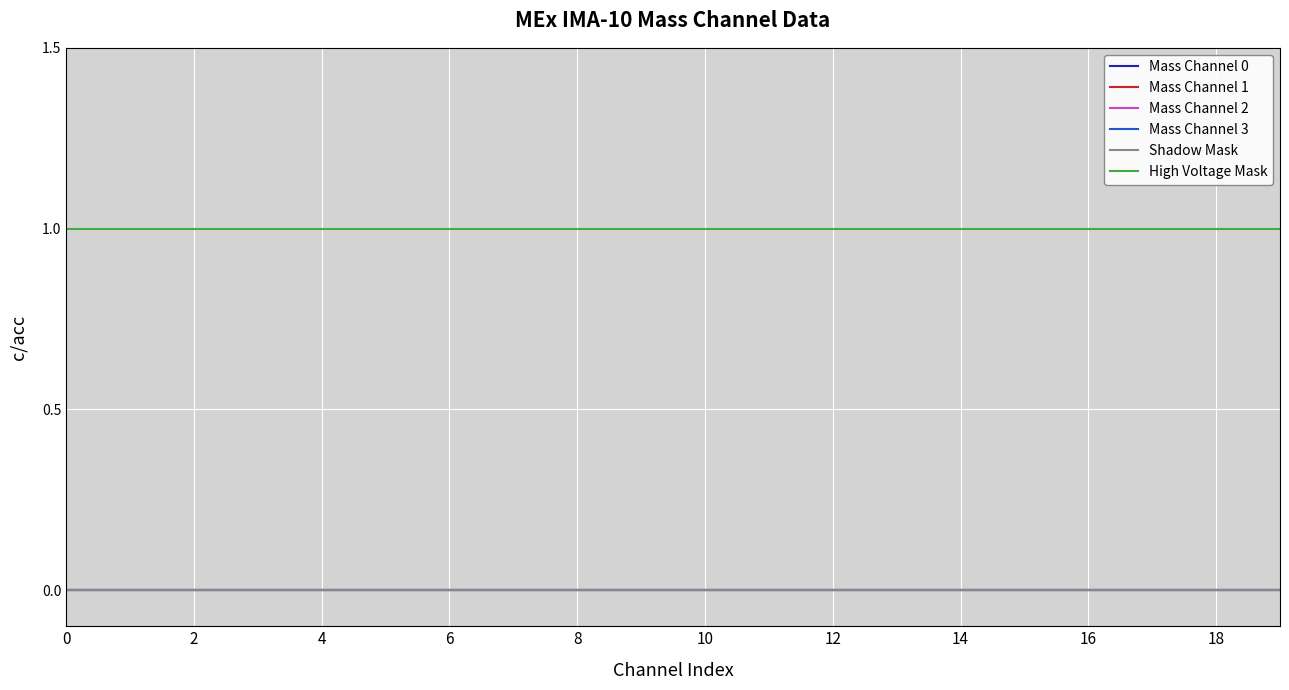

True or false: Shadow Mask and Mass Channel 3 intersect in this chart.

False